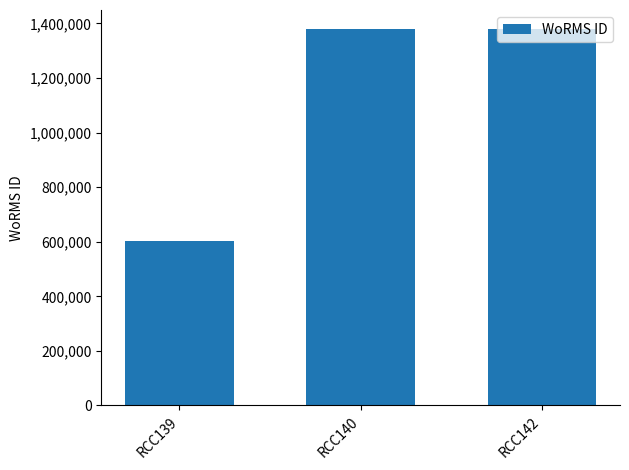

Reading right to left, what are all the values shown in this chart?

1380402	1380402	603429